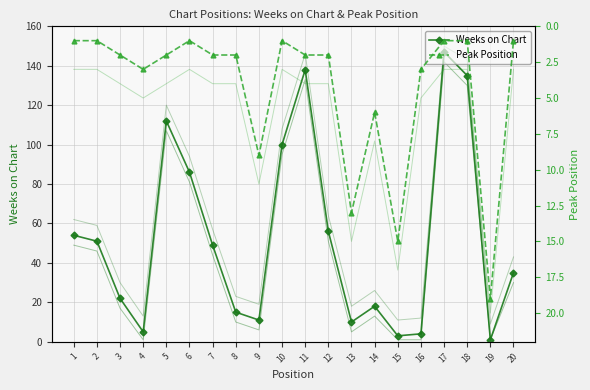

List the labels in order of Peak Position value, largest first.

19, 15, 13, 9, 14, 4, 16, 3, 5, 7, 8, 11, 12, 1, 2, 6, 10, 17, 18, 20